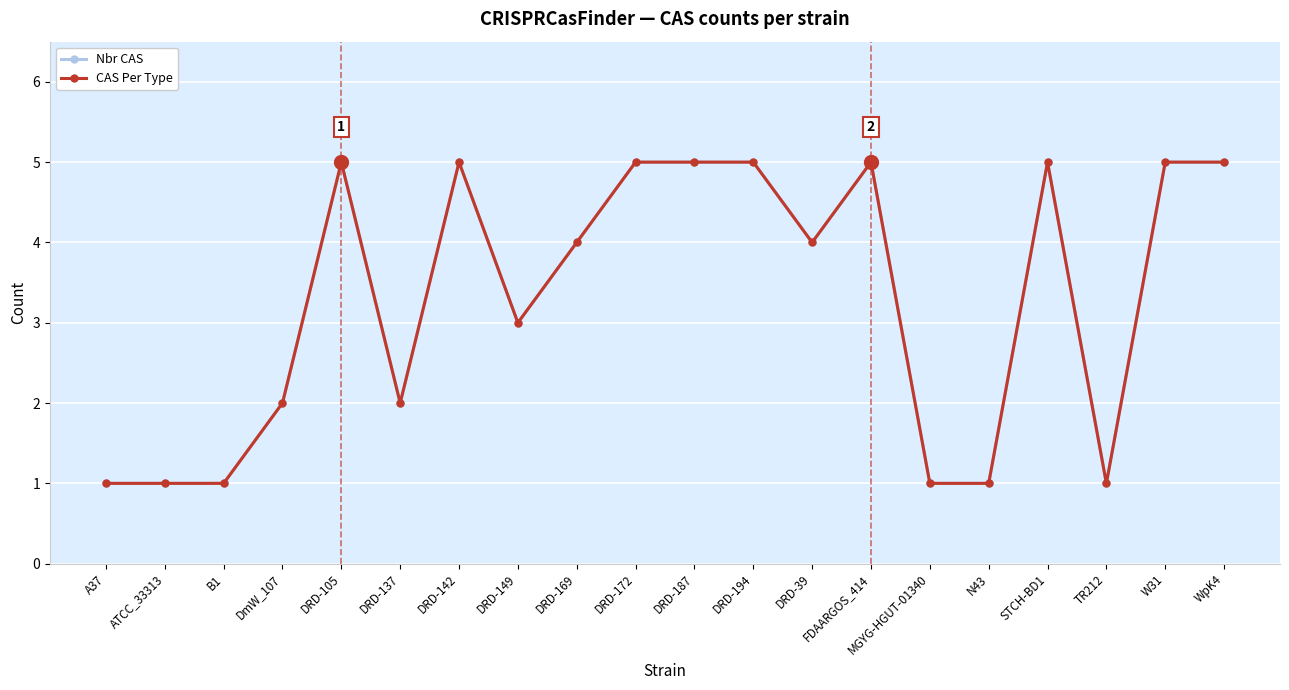

In Nbr CAS, how many points are higher than both neighbors (excluding endpoints)?

4